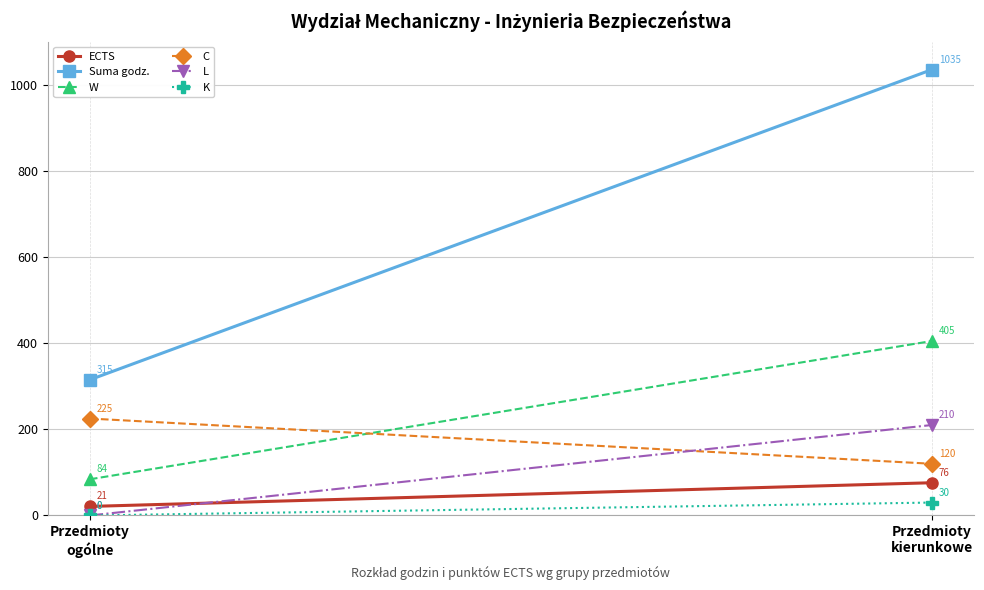

Is this an area chart (filled region under the line)?

No